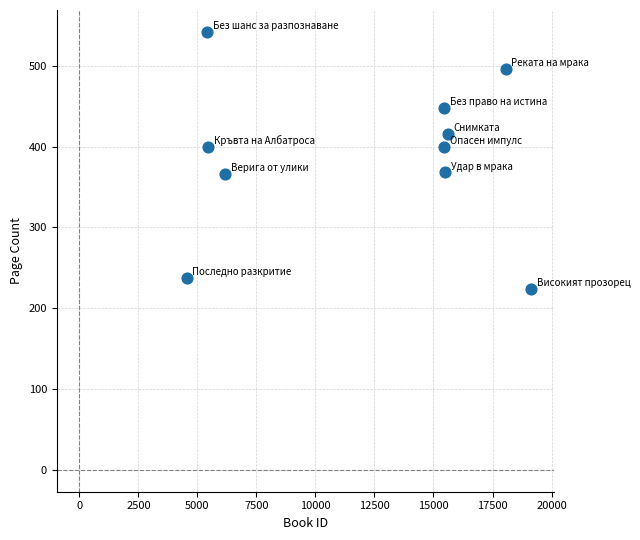

What is the range of X values (max minus min)?

14581